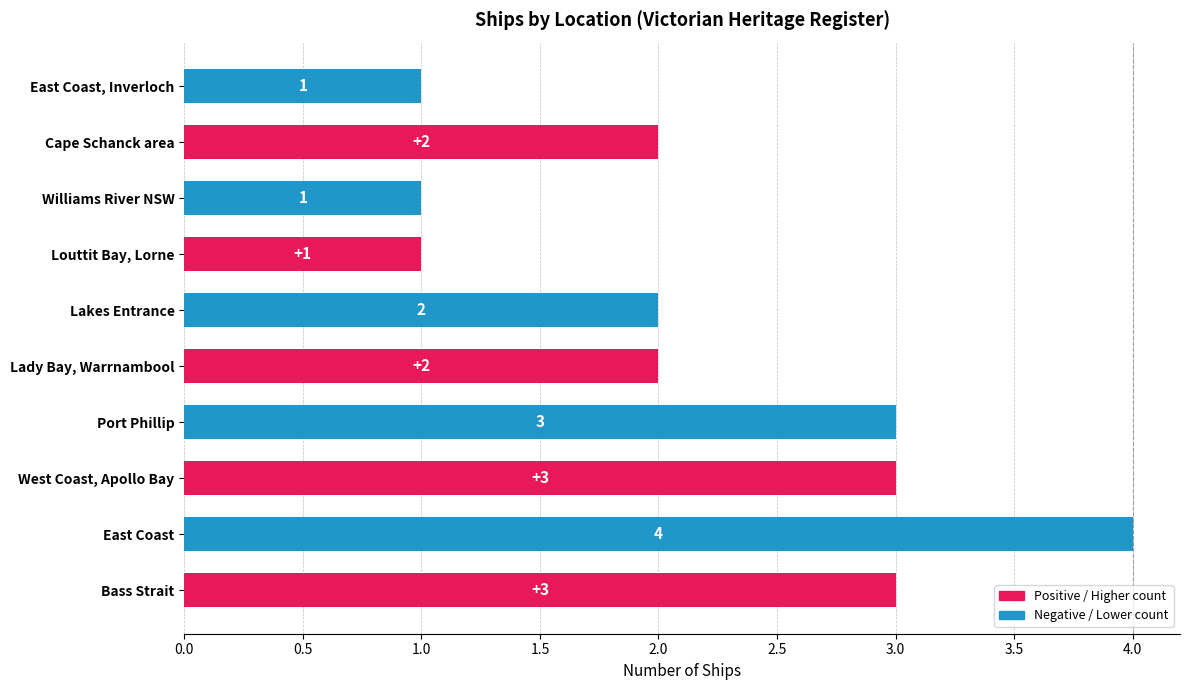

What is the difference between the maximum and minimum values?

3